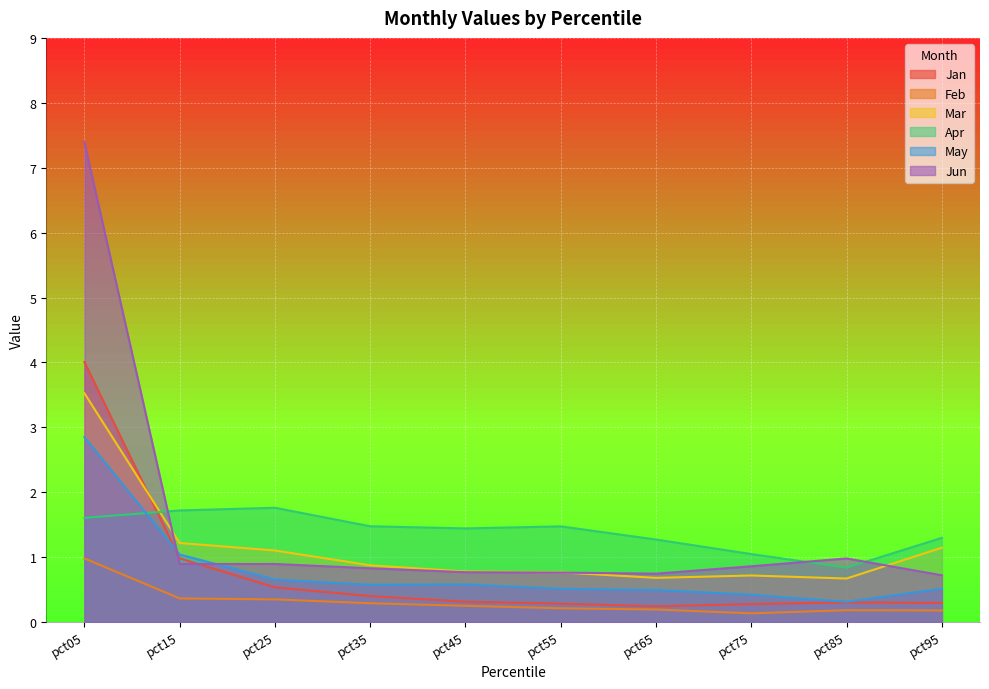

How many interior local valleys does the Jan series have?

1